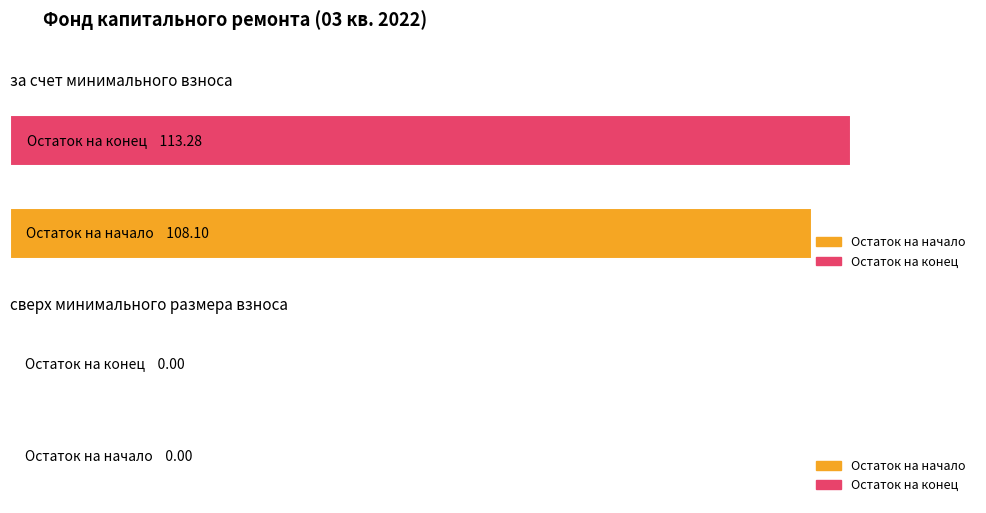

The за счет минимального взноса series shows 113.3 at Остаток на конец. True or false?

True